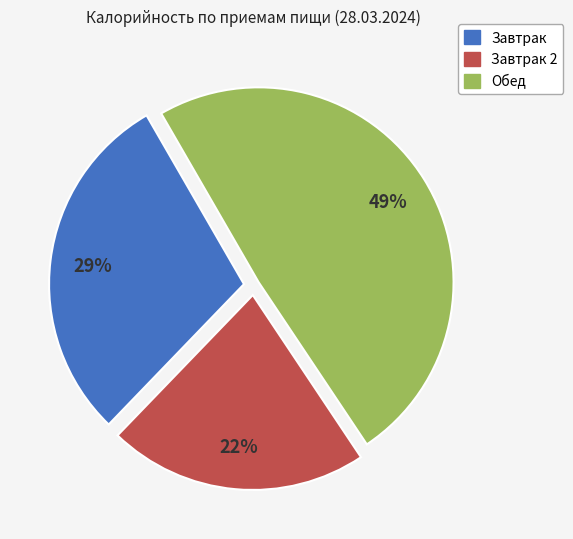

To the nearest percent, what is the difference between the largest and smallest slice percentages?

27%